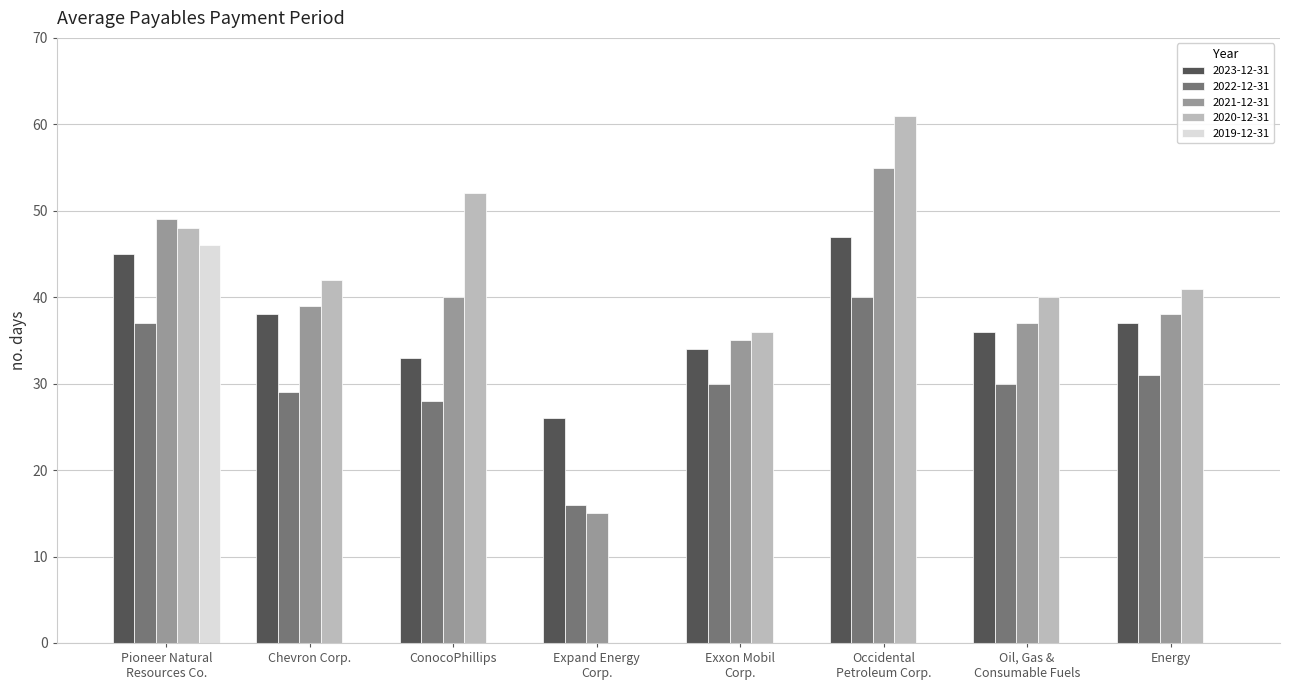

Which series has the widest spread of values?

2020-12-31